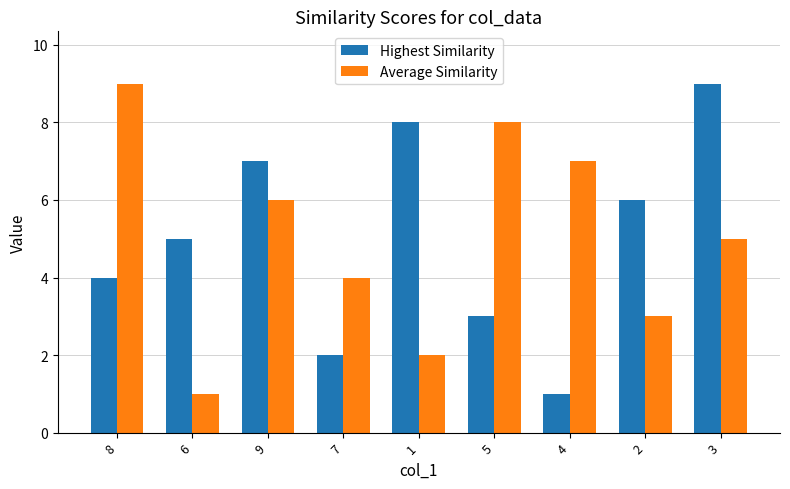

The value of Average Similarity at 4 is 9. True or false?

False